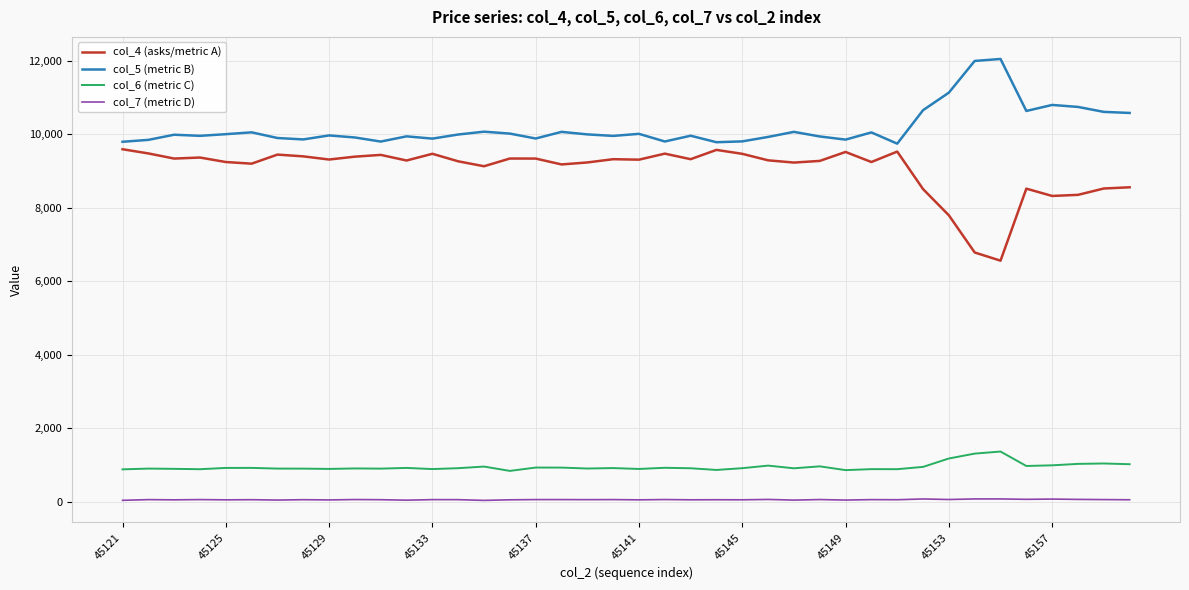

How many values in the col_4 (asks/metric A) series are below 9312?

20